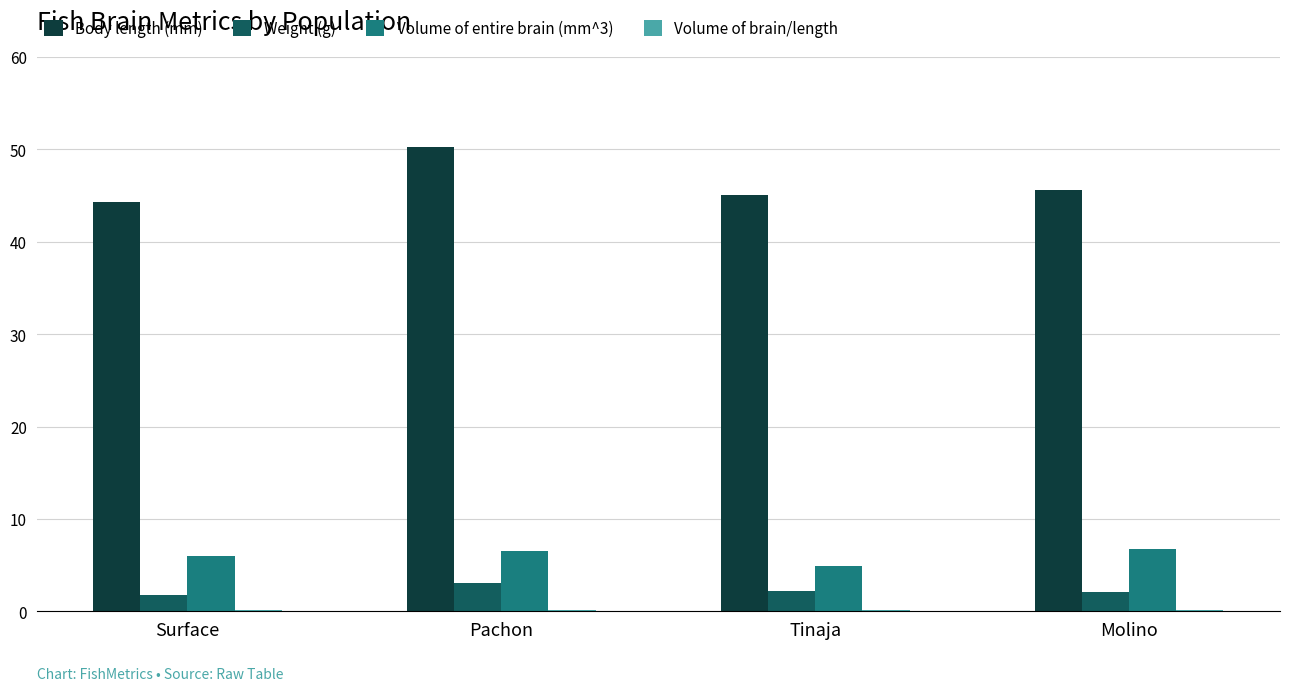

What is the sum of all Body length (mm) values?

185.2